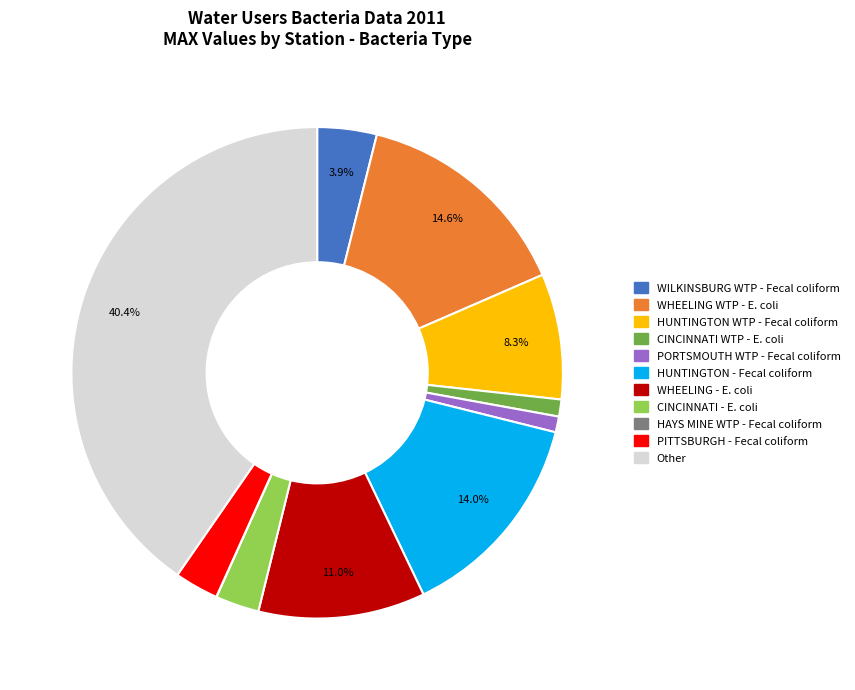

Is there a majority slice in this chart?

No